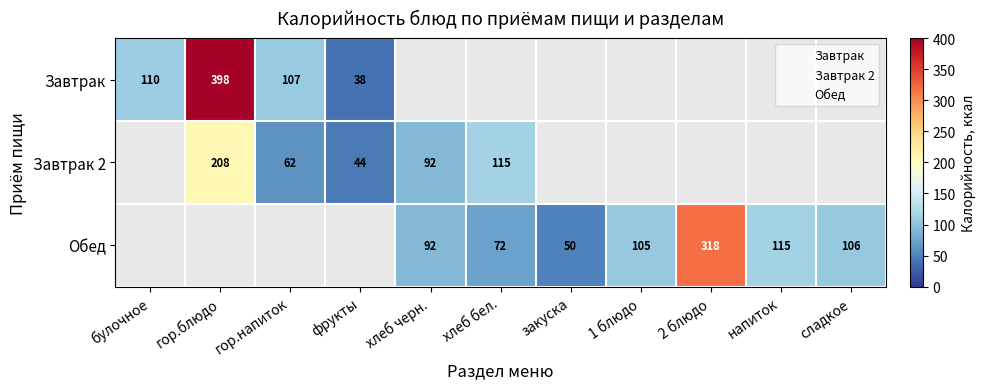

List the series in order of their peak value, lowest first.

Завтрак 2, Обед, Завтрак